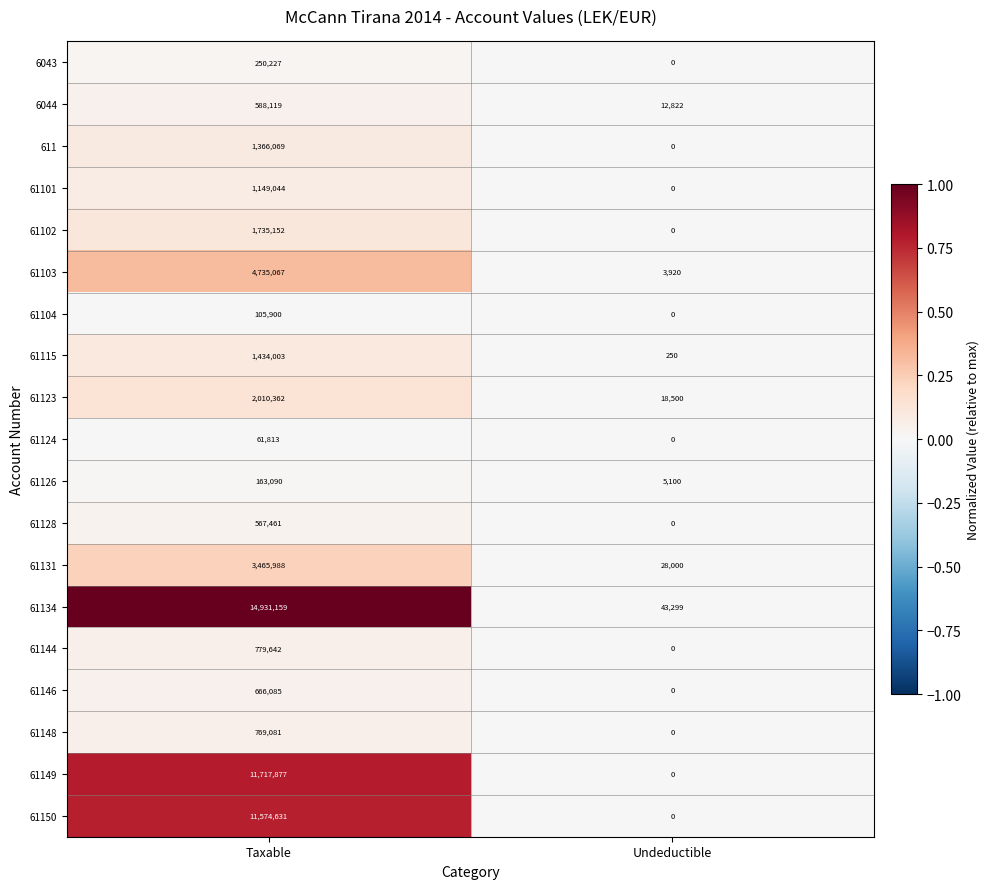

True or false: 61126 has a value of 5100 at Undeductible.

True